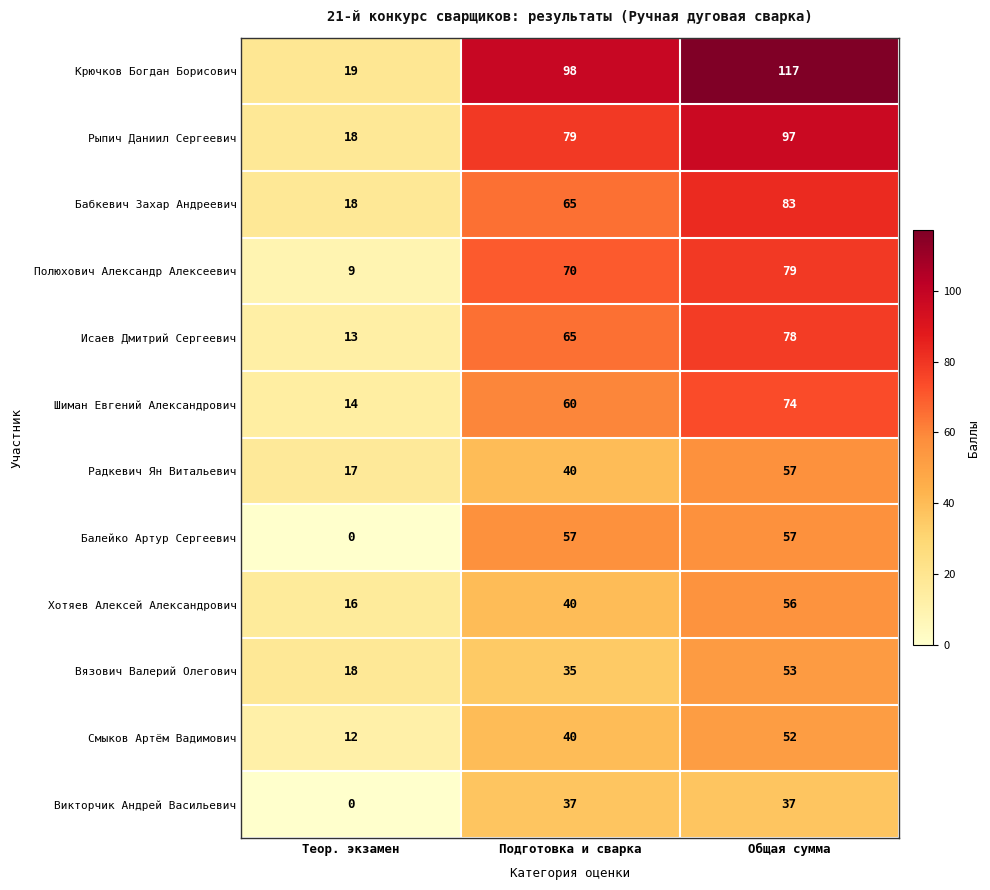

Between Теор. экзамен and Подготовка и сварка, which series saw the biggest shift?

Крючков Богдан Борисович